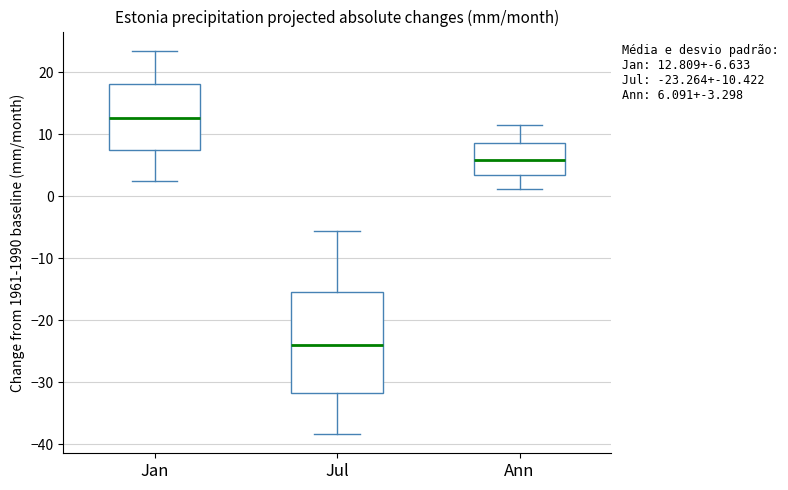

Which box's median line is the highest?

Jan